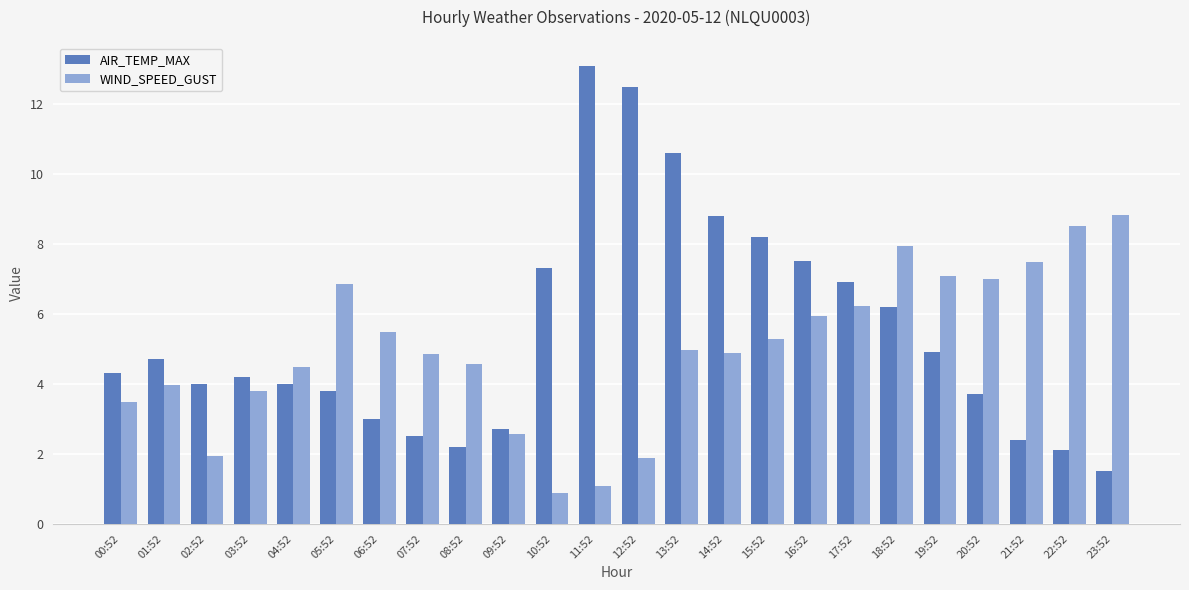

At which label does WIND_SPEED_GUST reach its minimum?

10:52